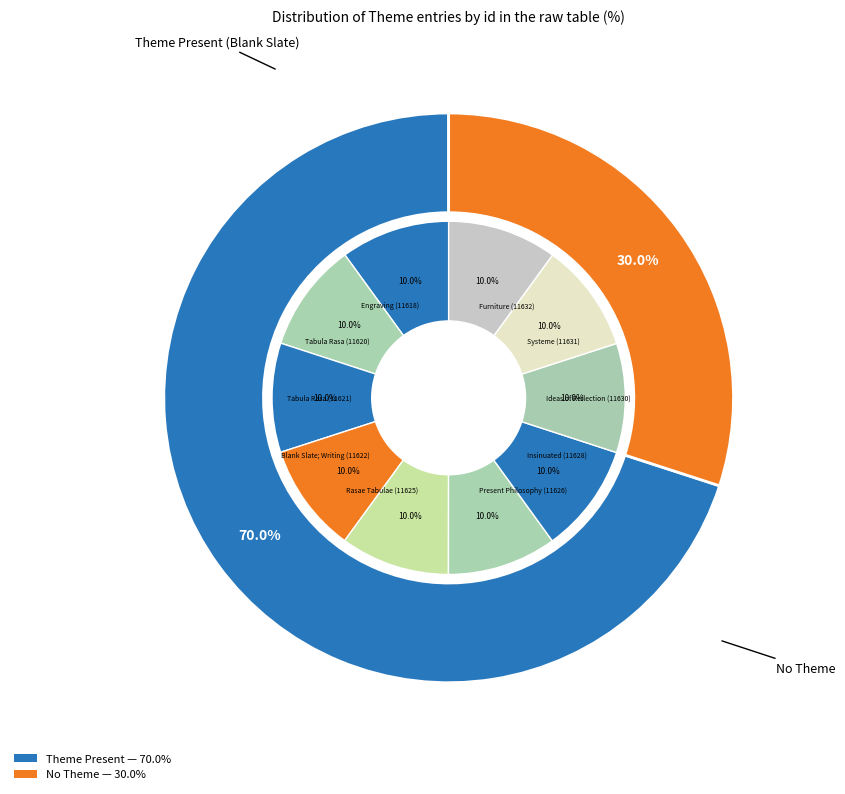

What is the total percentage of Tabula Rasa (11621) and Rasae Tabulae (11625)?

20.0%